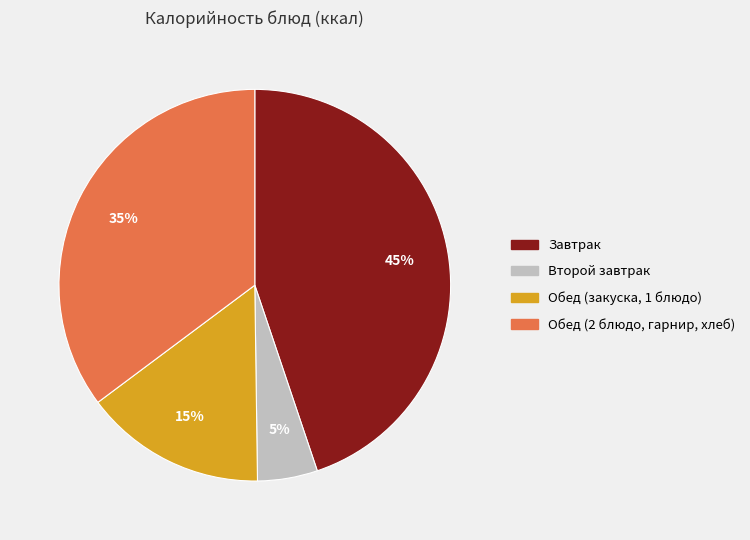

Is there any slice that represents more than half of the pie?

No